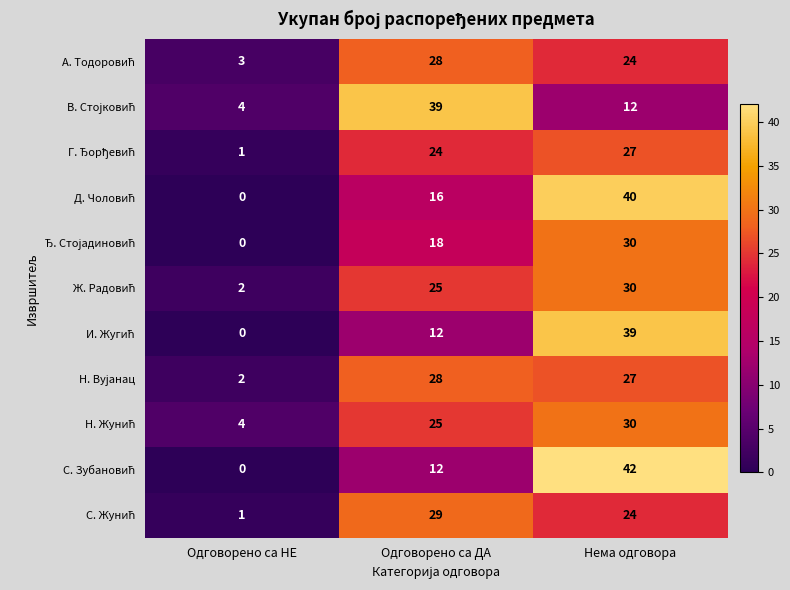

How many data points does each series have?

3